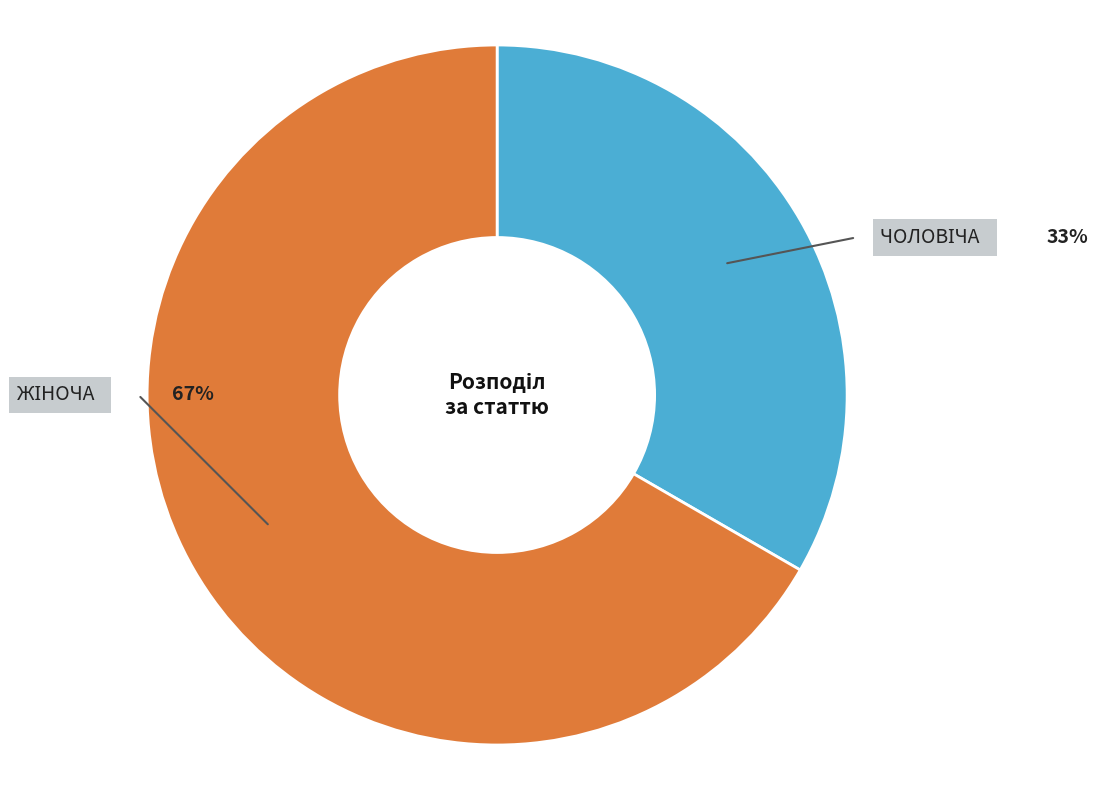

Is there a majority slice in this chart?

Yes